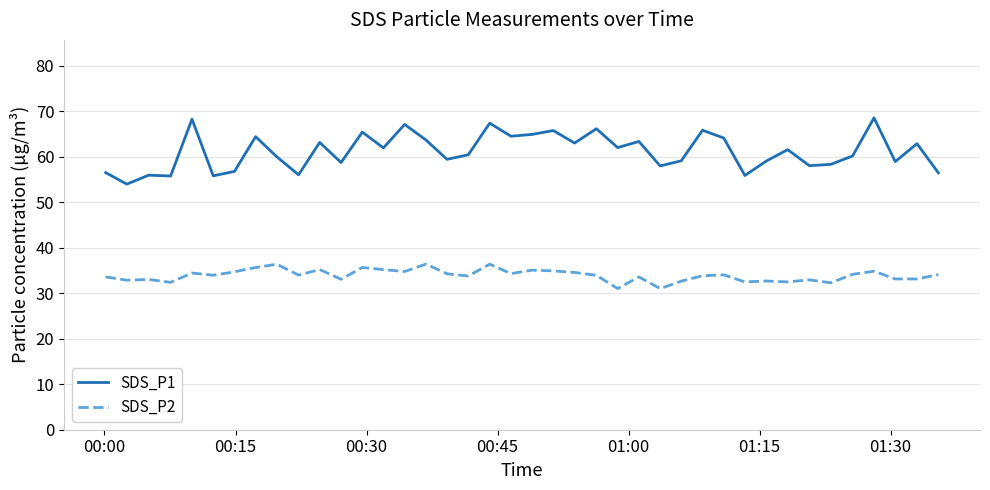

List the series in order of their peak value, lowest first.

SDS_P2, SDS_P1